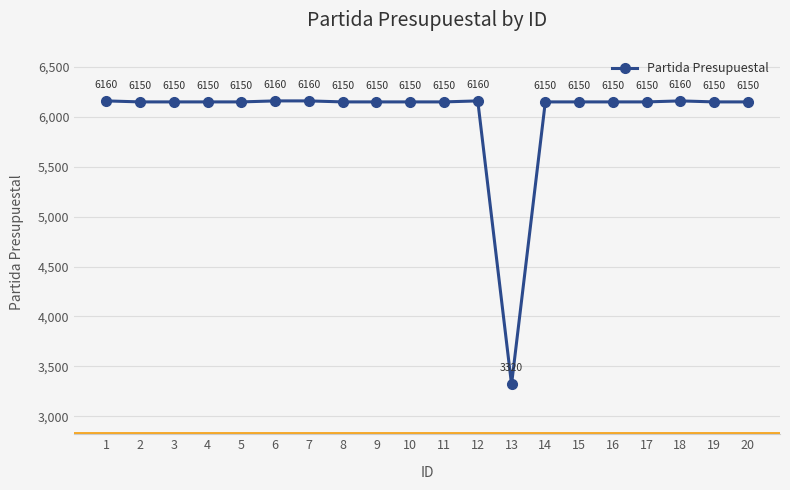

Reading left to right, list all the values displayed in this chart.

6160	6150	6150	6150	6150	6160	6160	6150	6150	6150	6150	6160	3320	6150	6150	6150	6150	6160	6150	6150